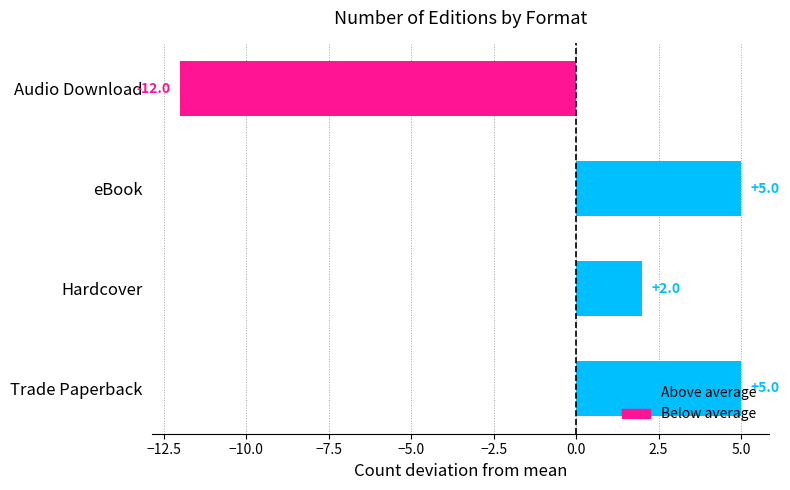

Which has a higher value, Trade Paperback or Audio Download?

Trade Paperback